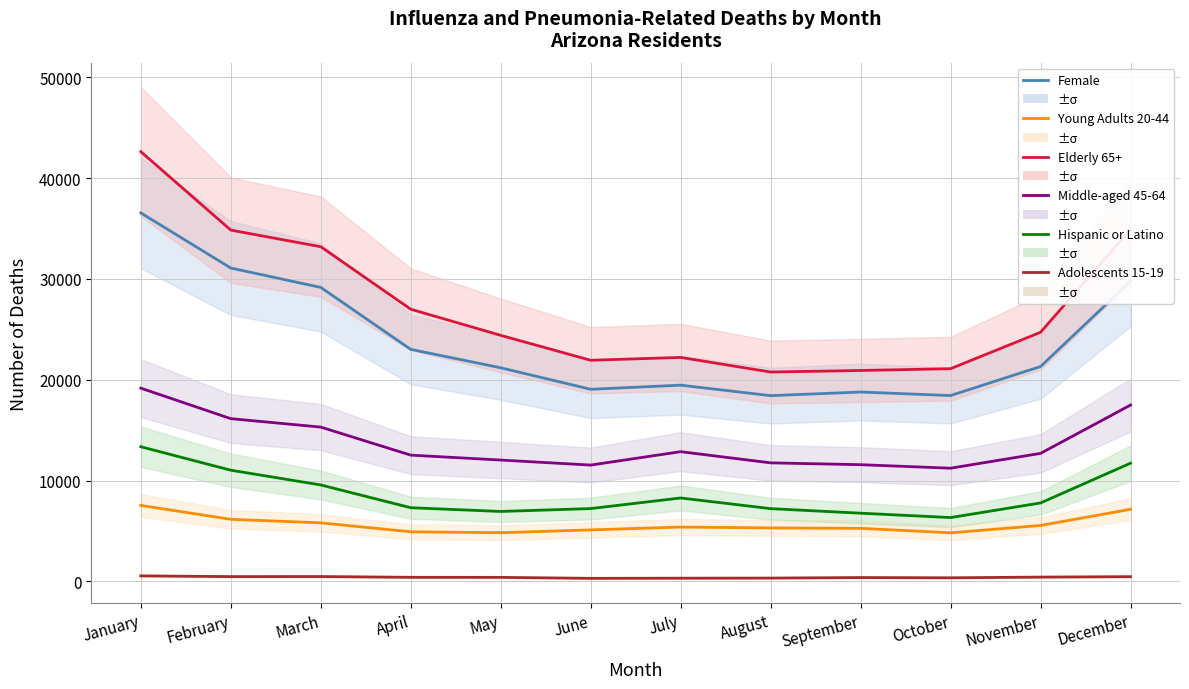

What is the approximate value of Elderly 65+ at October, to the nearest 100?

21100